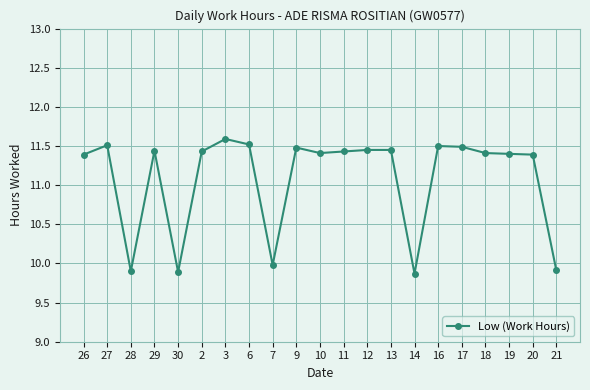

Which has a higher value, 7 or 17?

17